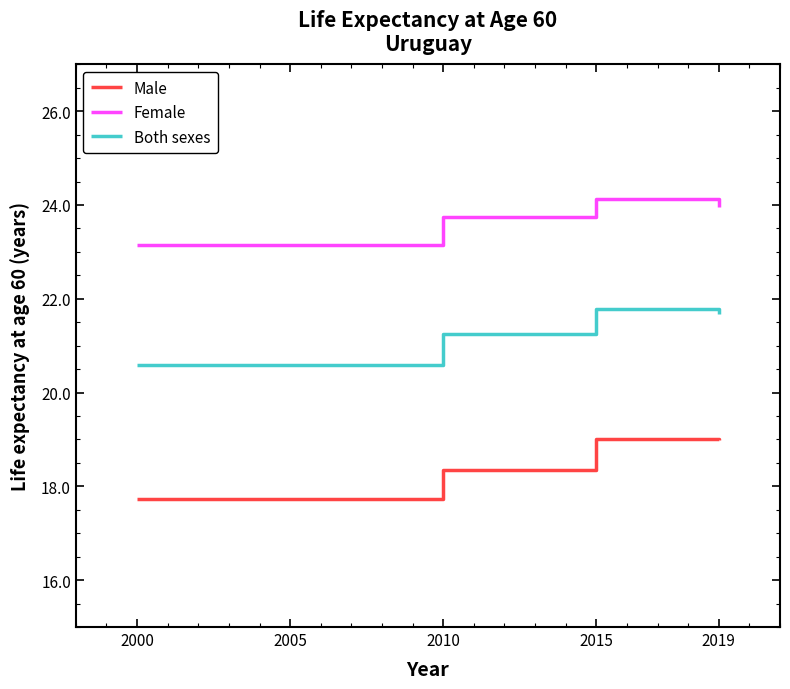

What is the sum of the Male values at 2010 and 2000?

36.1